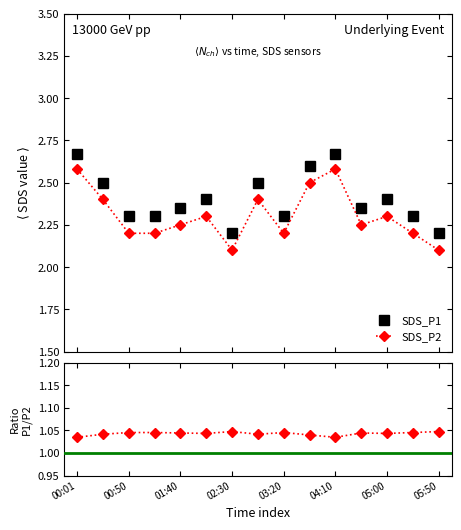

What is the lowest value of the Ratio P1/P2 series?

1.0